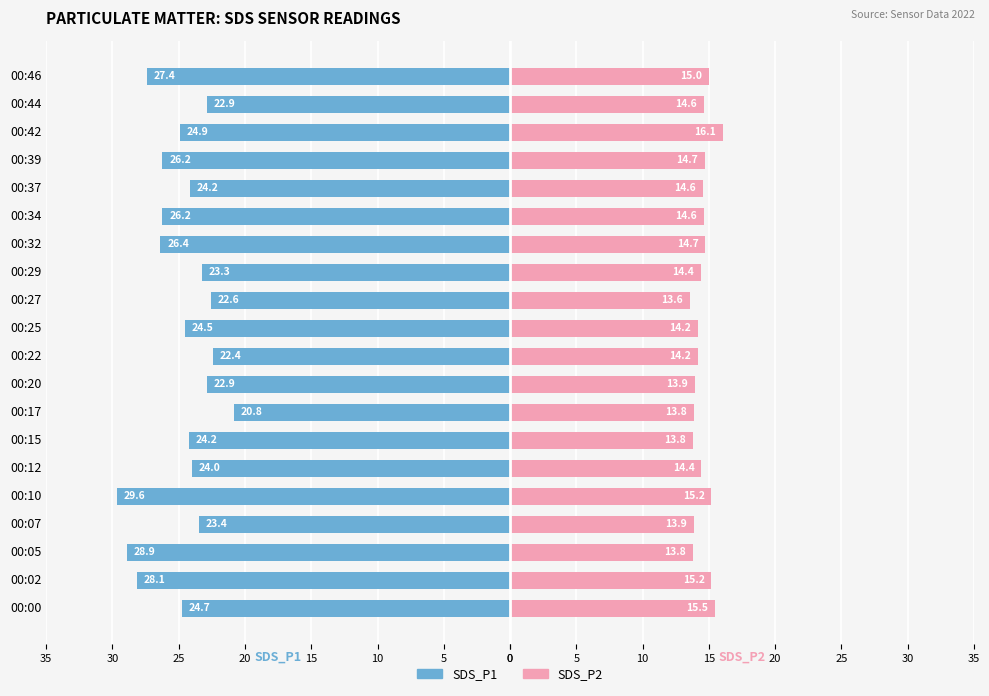

Reading left to right, list all the values displayed in this chart.

SDS_P1: -24.7	-28.1	-28.9	-23.4	-29.6	-24.0	-24.2	-20.8	-22.9	-22.4	-24.5	-22.6	-23.3	-26.4	-26.2	-24.2	-26.2	-24.9	-22.9	-27.4
SDS_P2: 15.5	15.2	13.8	13.9	15.2	14.4	13.8	13.8	13.9	14.2	14.2	13.6	14.4	14.7	14.6	14.6	14.7	16.1	14.6	15.0